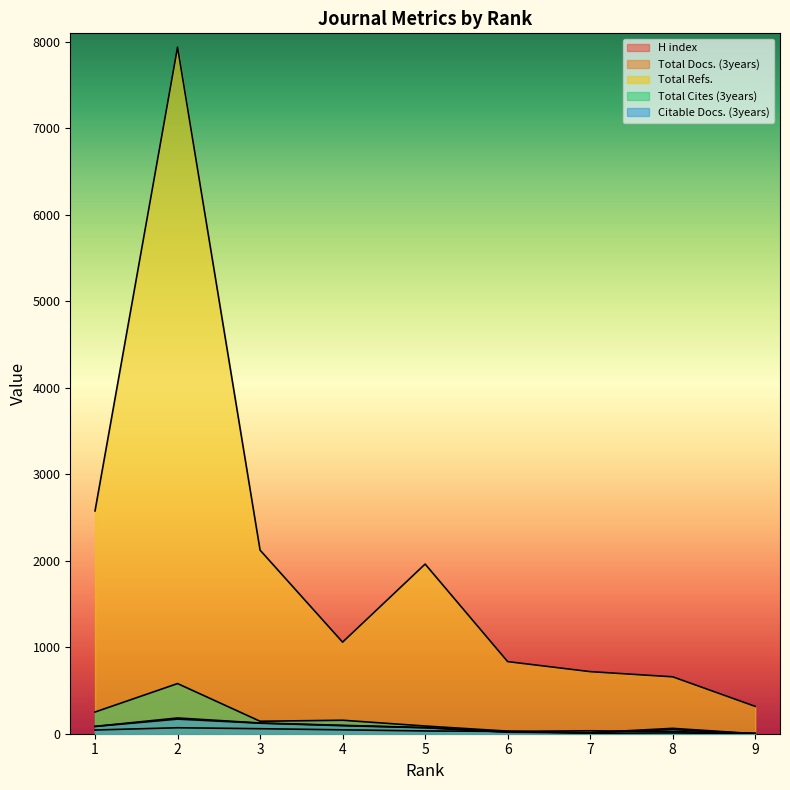

How many distinct data groups are displayed?

5